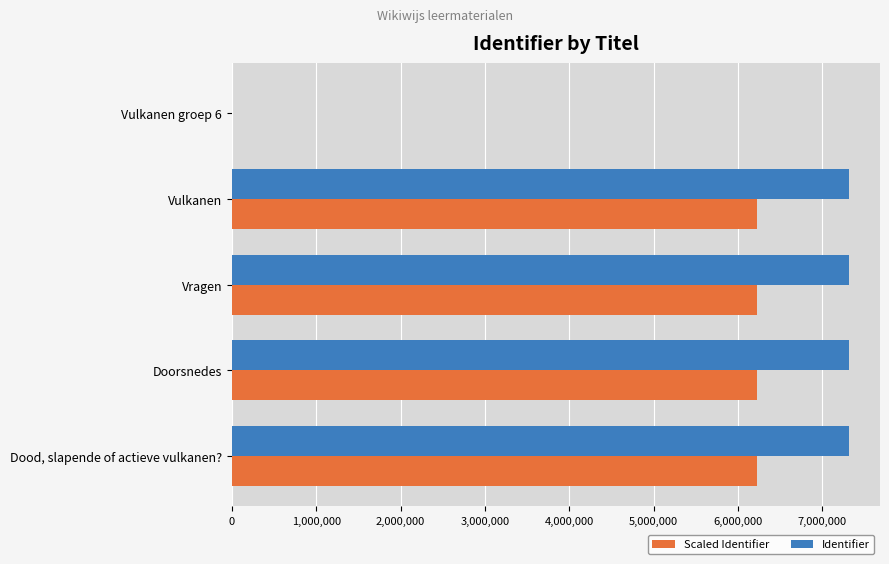

The value of Scaled Identifier at Dood, slapende of actieve vulkanen? is 6220252.4. True or false?

True